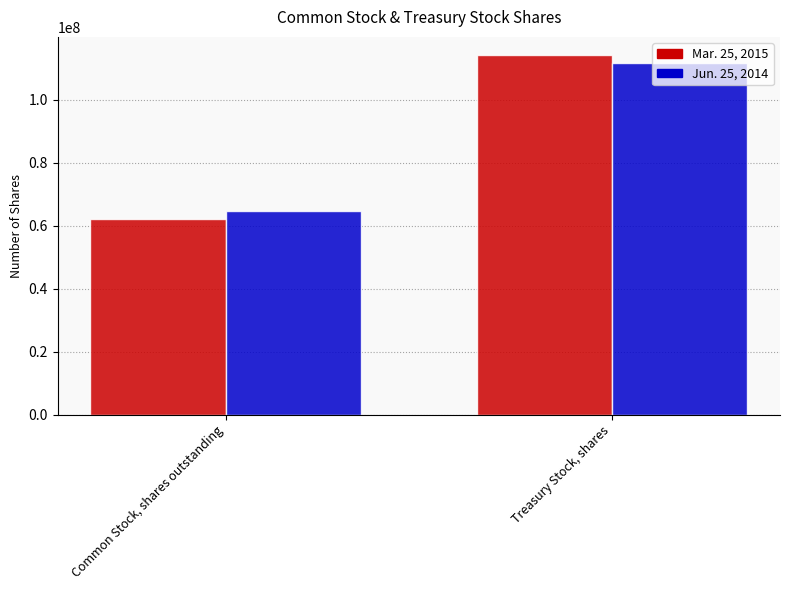

Count the number of categories in the chart.

2